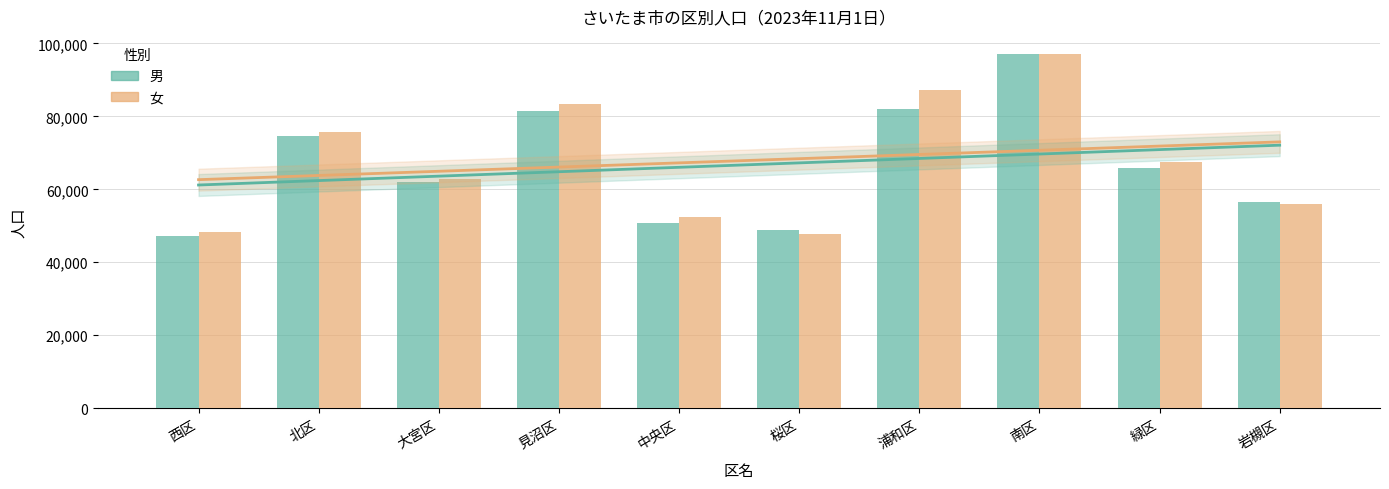

Is the value of 男 at 北区 greater than the value of 女 at 岩槻区?

Yes